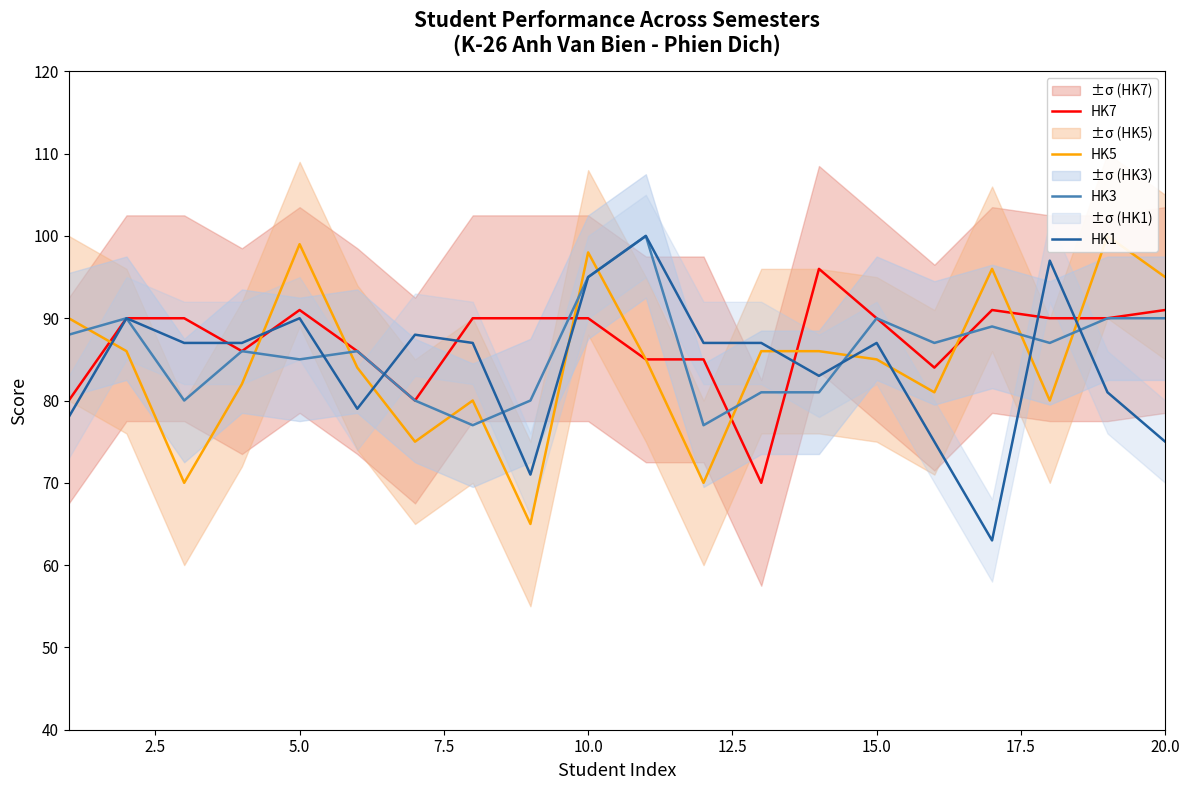

How many interior local peaks does the HK7 series have?

3